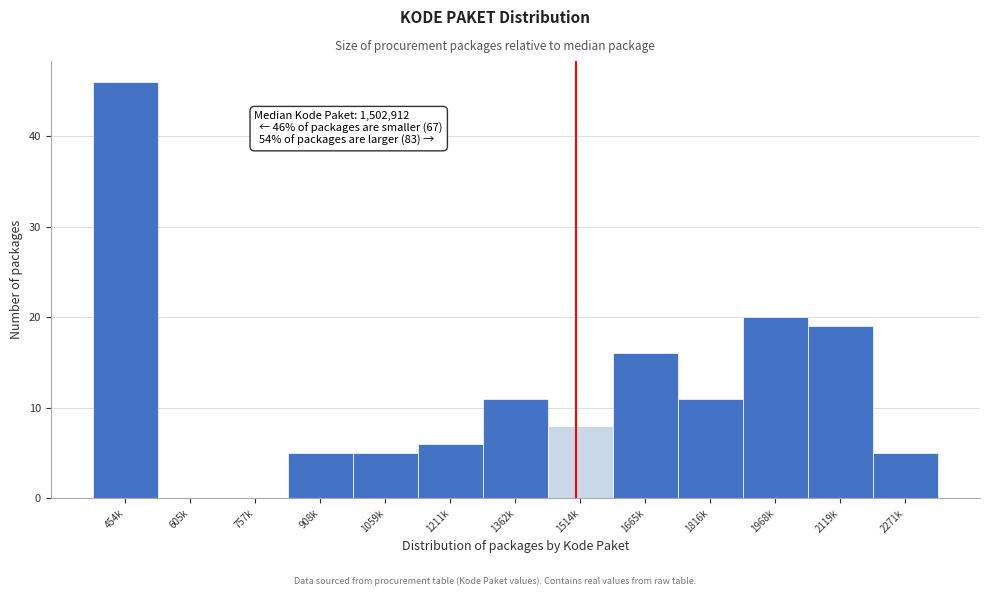

Reading left to right, list all the values displayed in this chart.

454k=46	605k=0	757k=0	908k=5	1059k=5	1211k=6	1362k=11	1514k=8	1665k=16	1816k=11	1968k=20	2119k=19	2271k=5